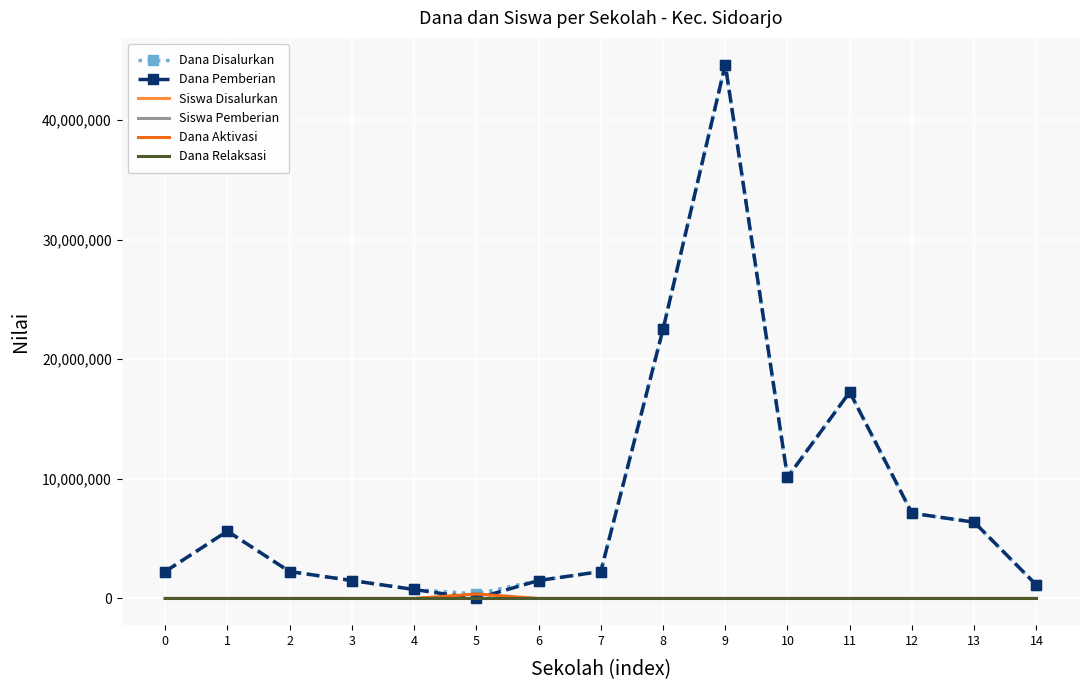

Is it true that Dana Relaksasi equals 0 at 13?

True